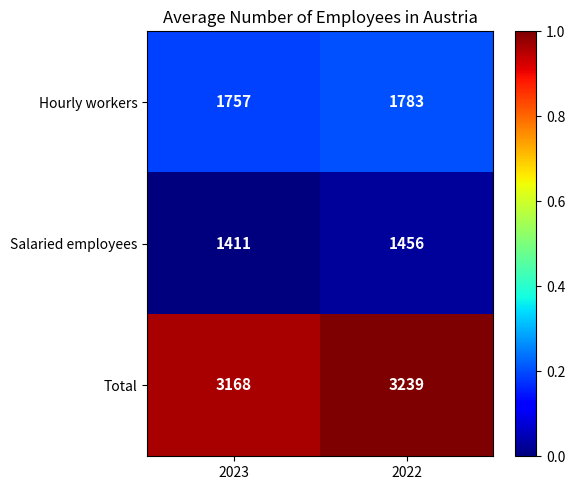

What is the total value across all series at 2023?

6336